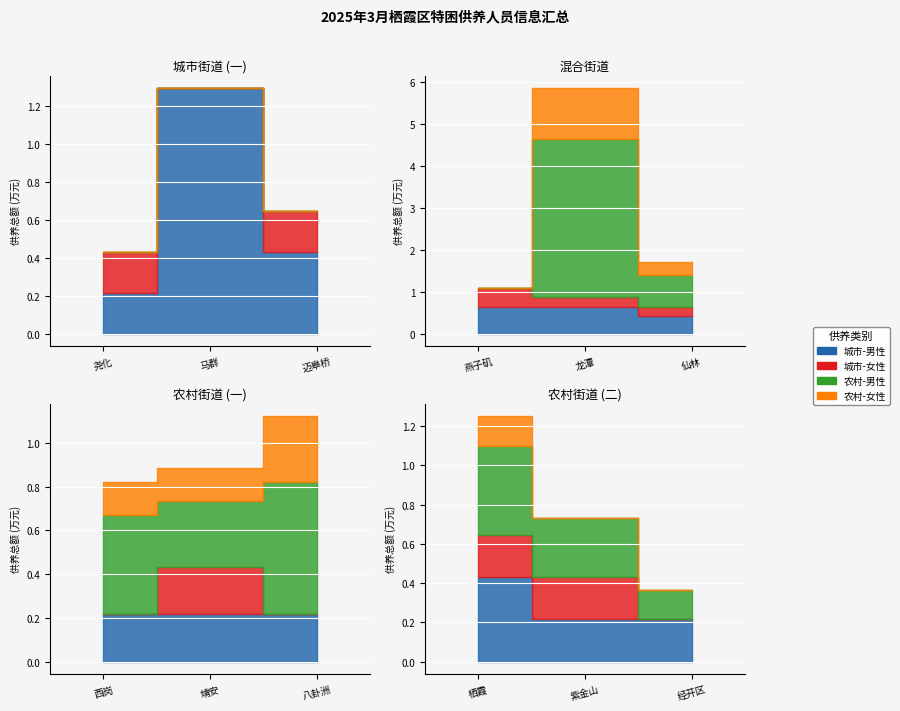

True or false: 城市-女性 and 城市-男性 cross at least once.

False